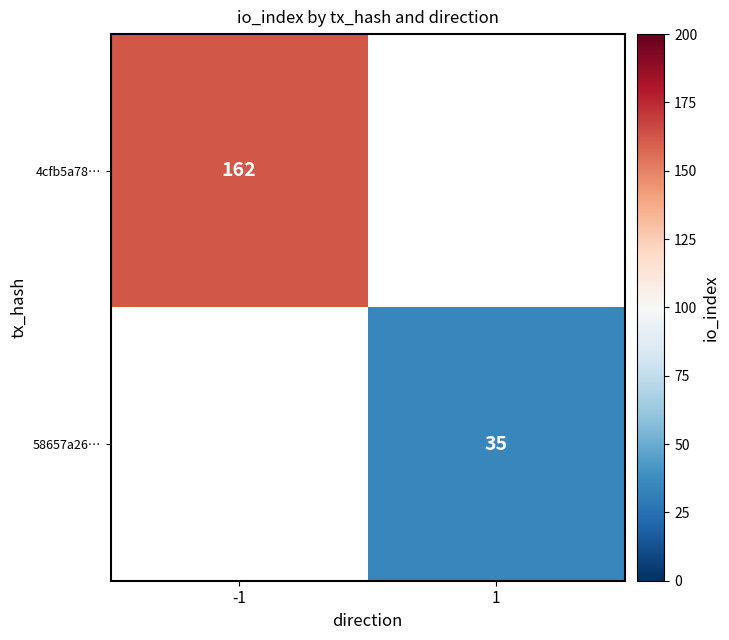

The value of 58657a26… at 1 is 54. True or false?

False